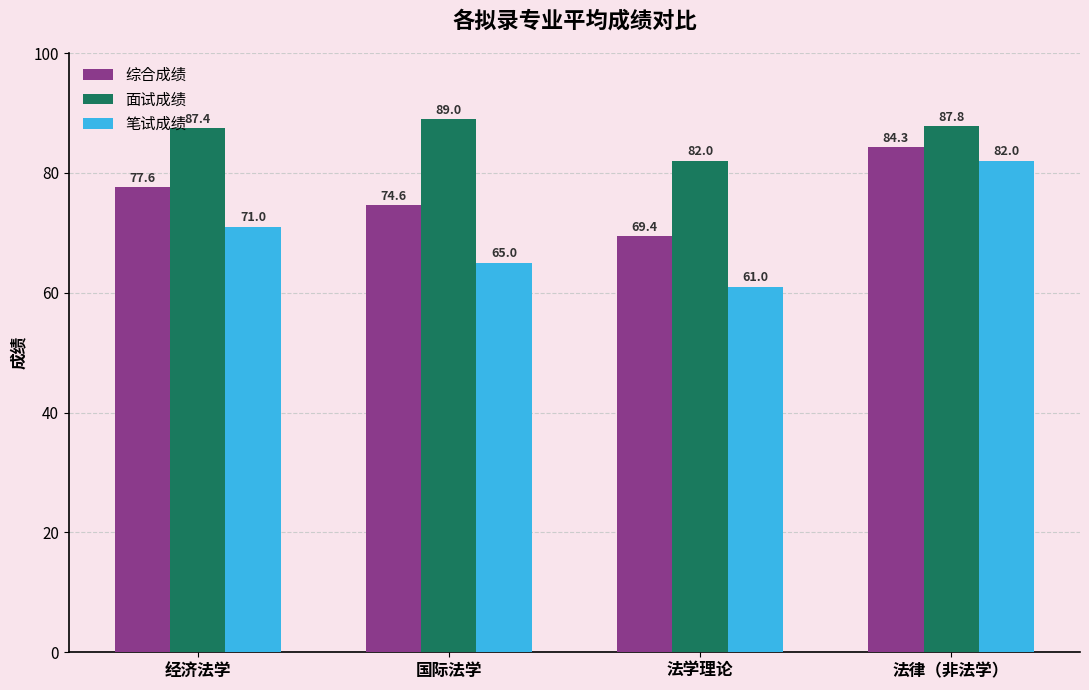

Reading left to right, what are all the values shown in this chart?

综合成绩: 经济法学=77.6	国际法学=74.6	法学理论=69.4	法律（非法学）=84.3
面试成绩: 经济法学=87.4	国际法学=89.0	法学理论=82.0	法律（非法学）=87.8
笔试成绩: 经济法学=71.0	国际法学=65.0	法学理论=61.0	法律（非法学）=82.0